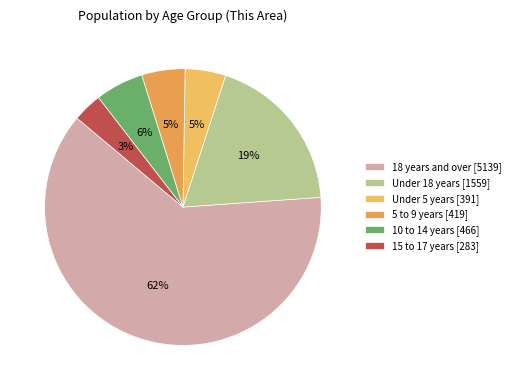

What is the majority slice?

18 years and over